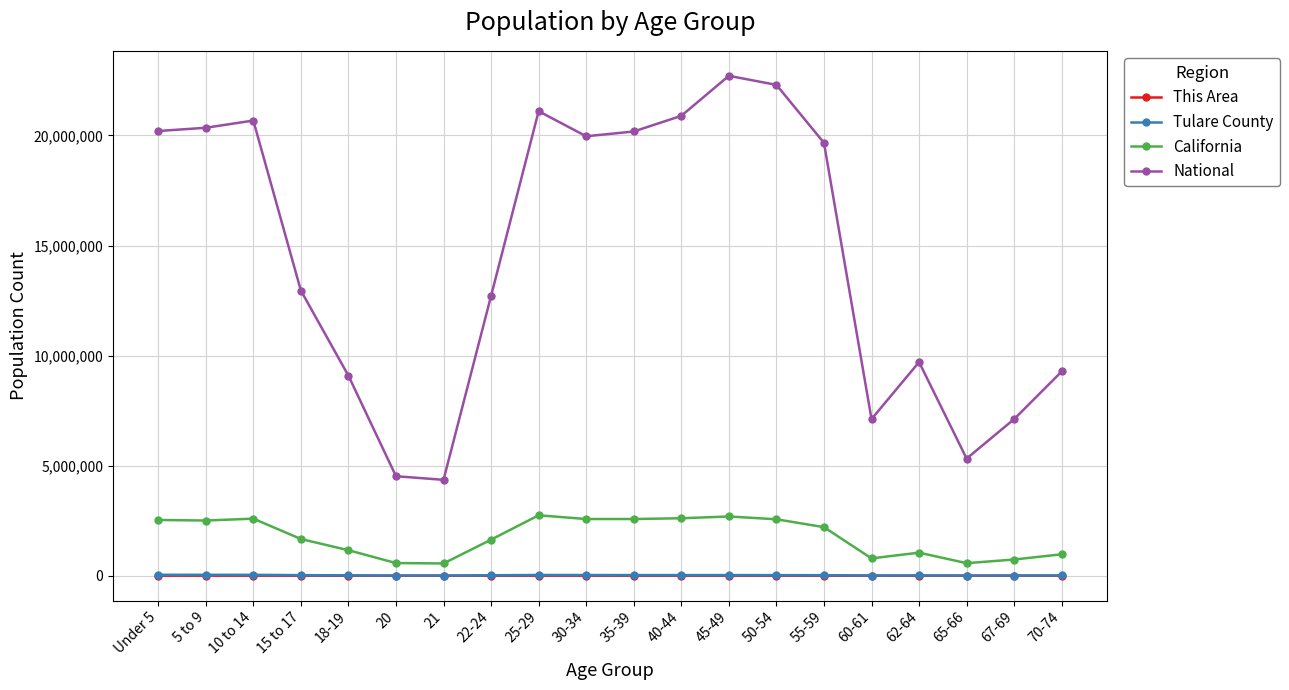

Is it true that National equals 5990770 at 15 to 17?

False